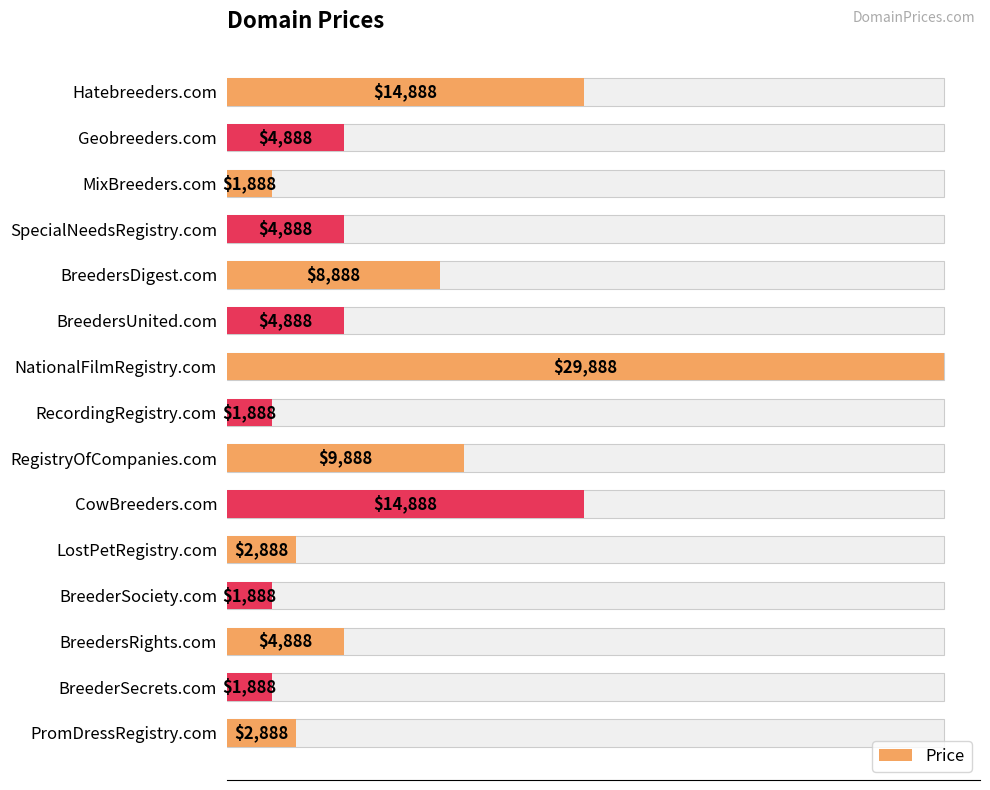

The value at BreederSecrets.com is 1888. True or false?

True